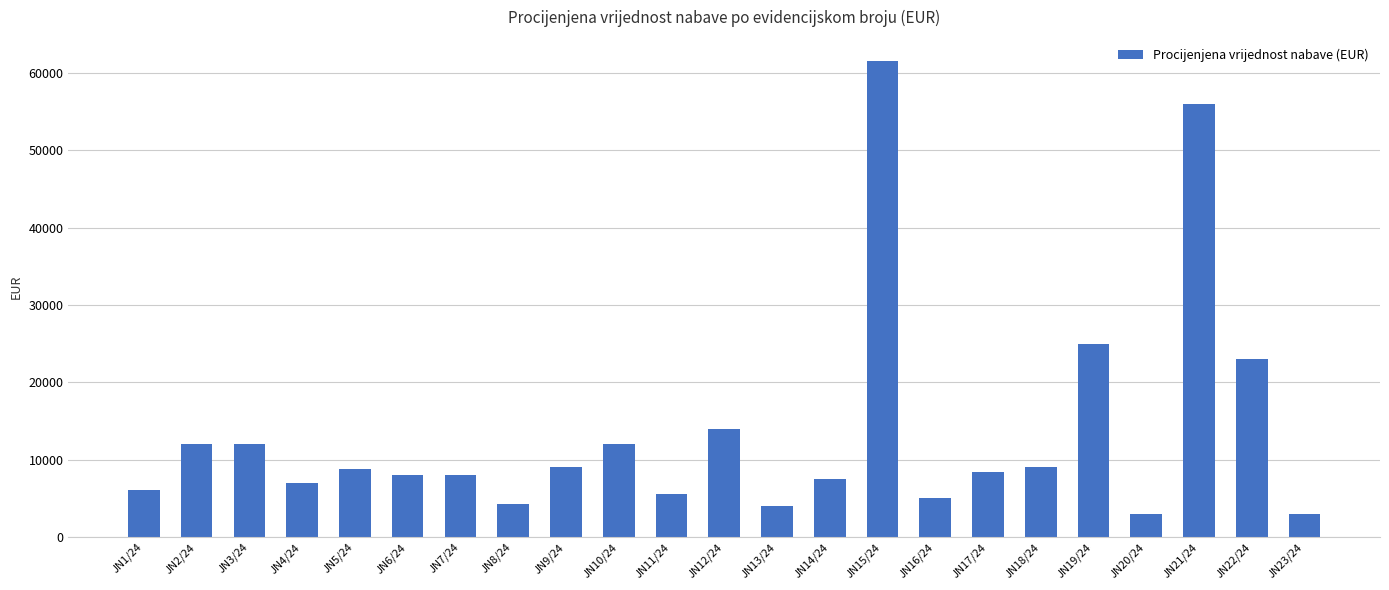

Is it true that the value at JN2/24 is 2832?

False